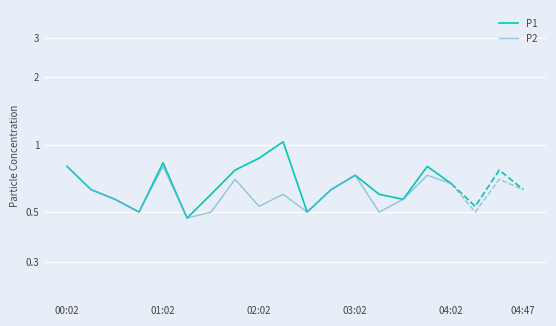

At which label does P2 reach its peak?

00:02